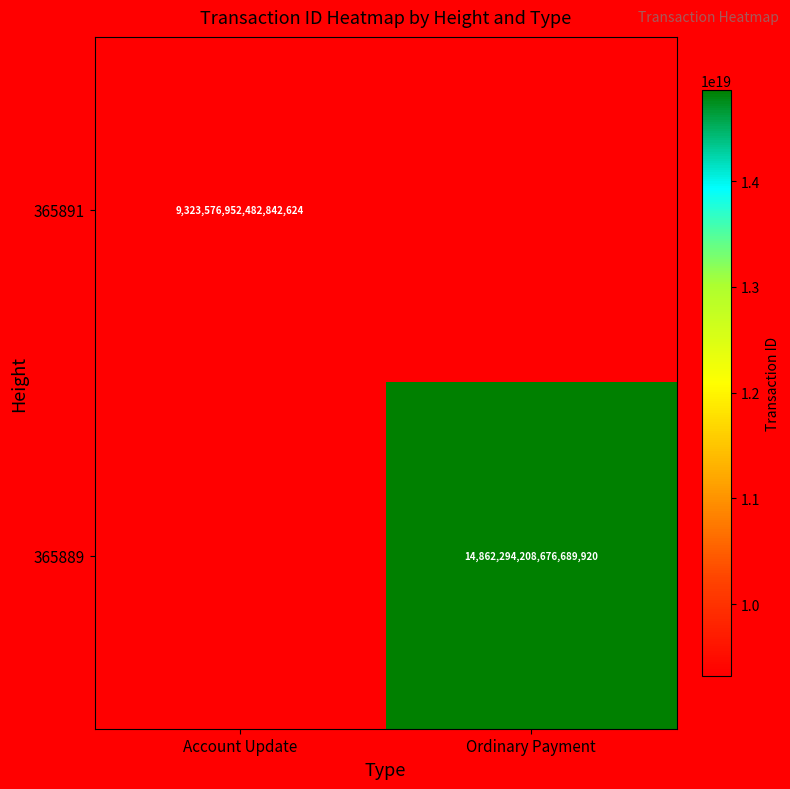

Count the number of data series in this chart.

2